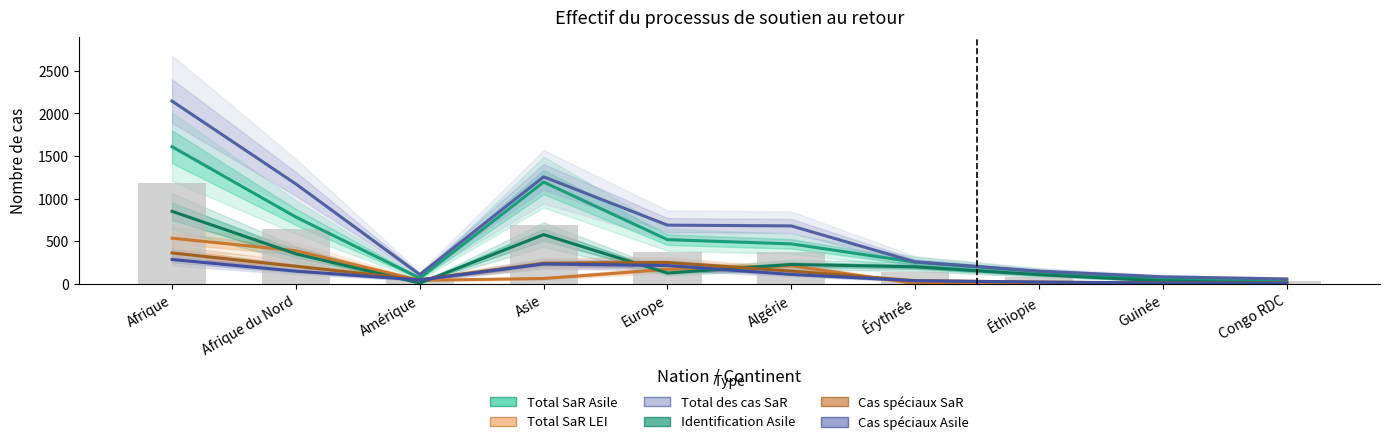

How many distinct data groups are displayed?

6